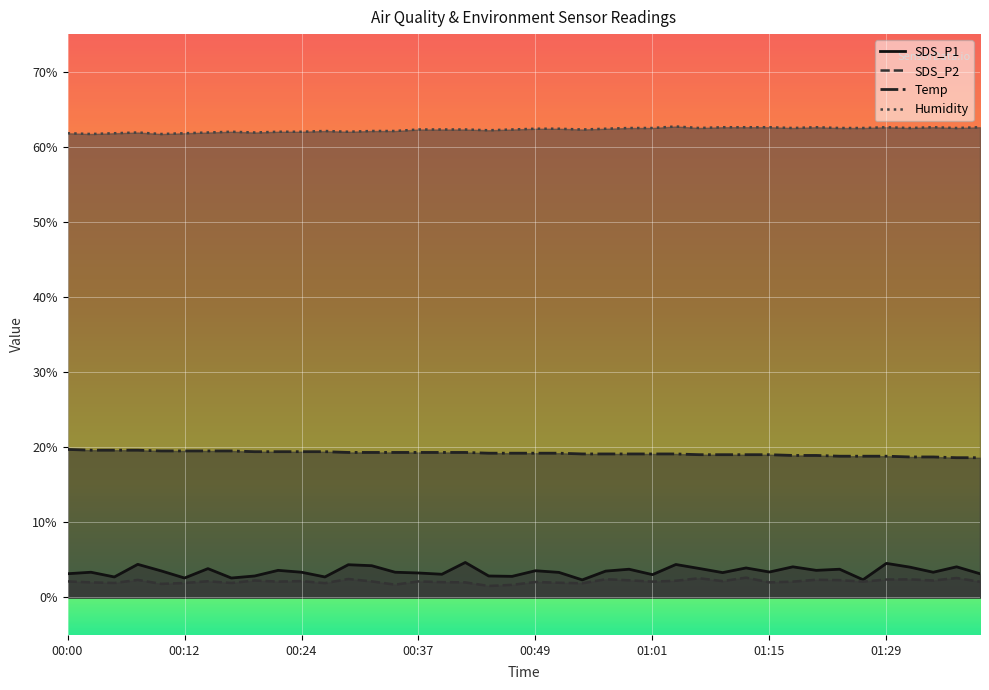

What are all the series names shown in the legend?

SDS_P1, SDS_P2, Temp, Humidity